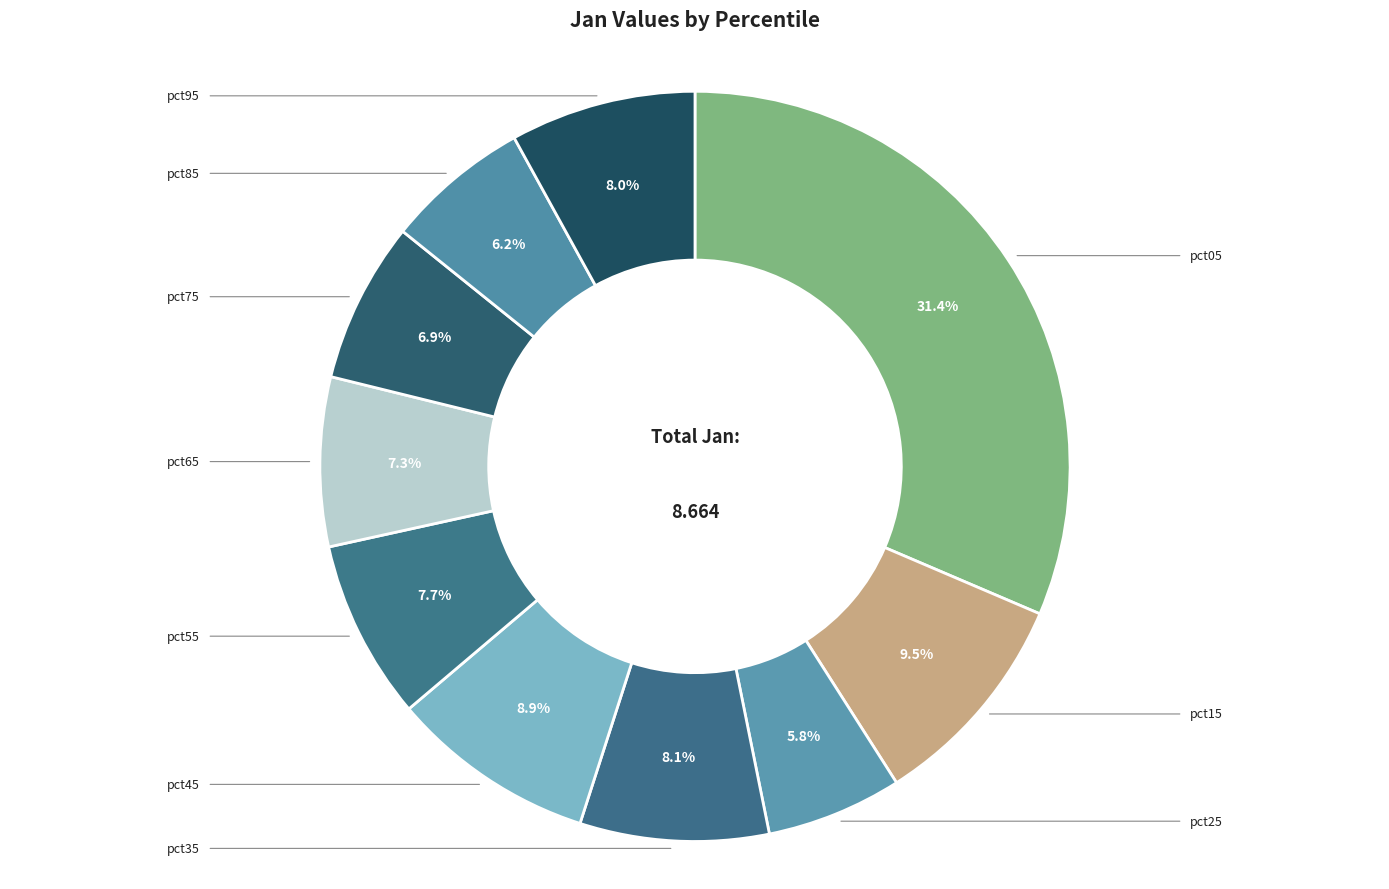

What percentage do pct75 and pct95 together represent?

14.9%